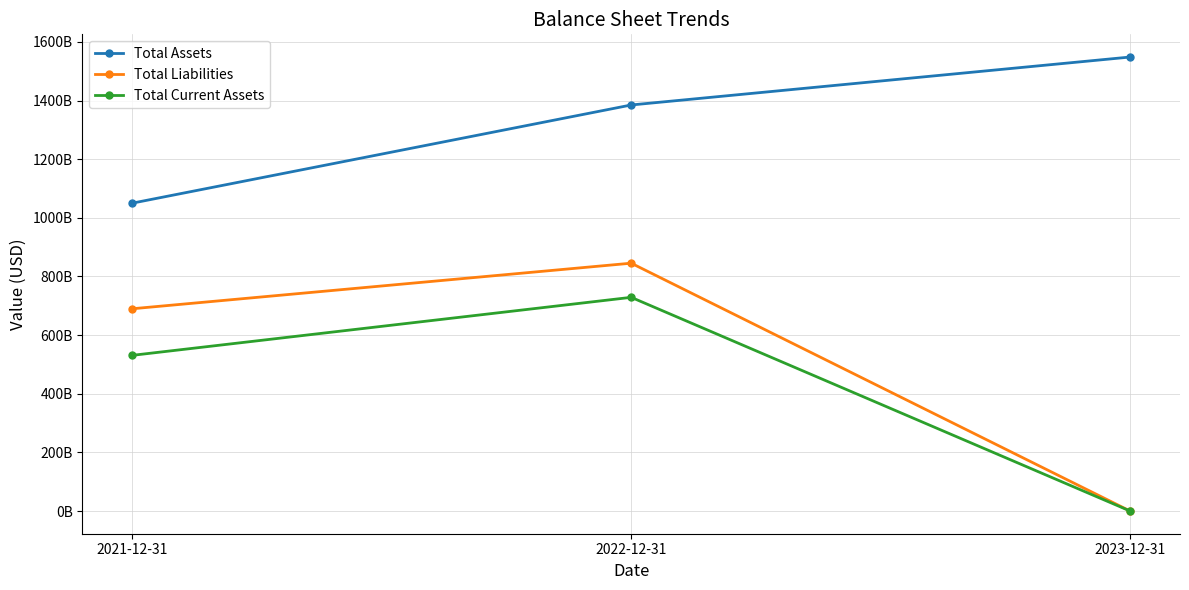

Is this an area chart (filled region under the line)?

No